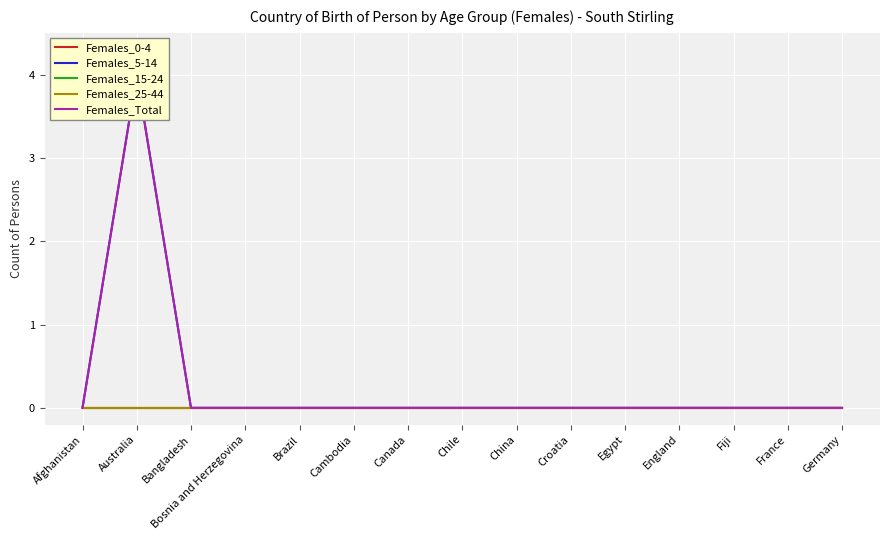

Is the value of Females_25-44 at China greater than the value of Females_Total at Croatia?

No